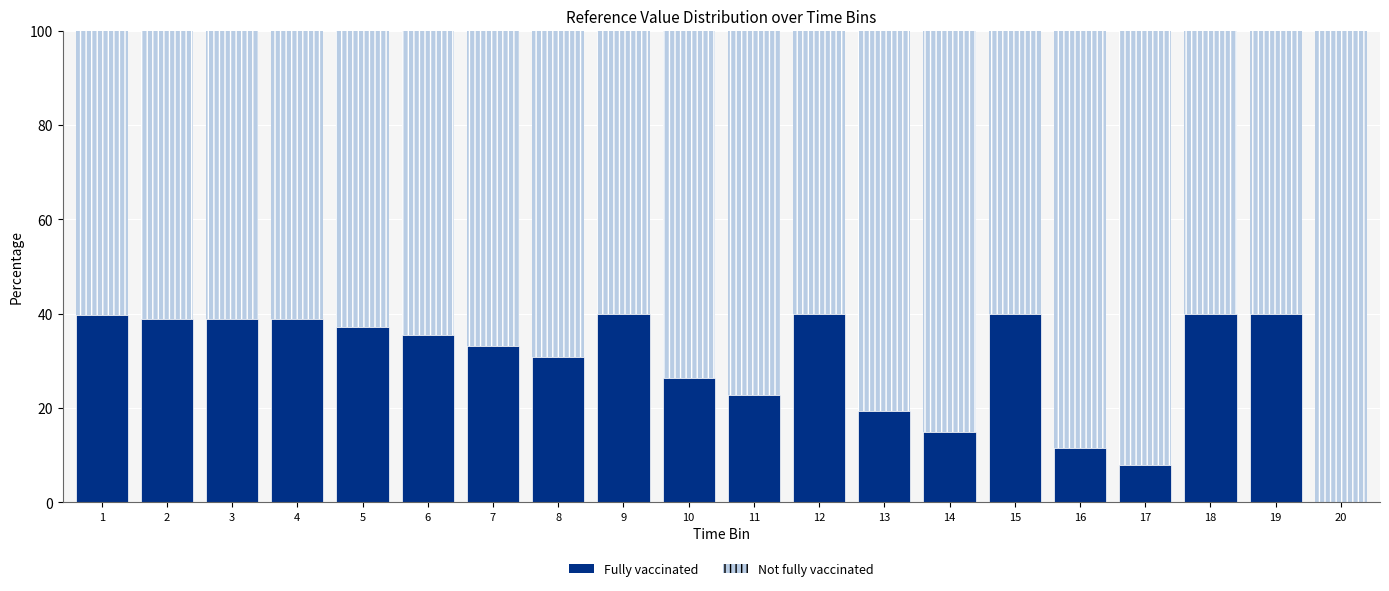

What is the sum of the Fully vaccinated values at 9 and 10?

66.3